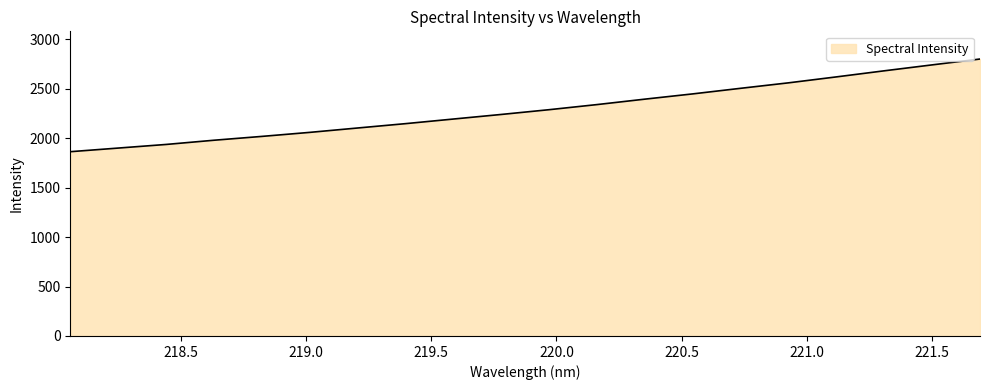

What is the maximum value shown in the chart?

2802.2